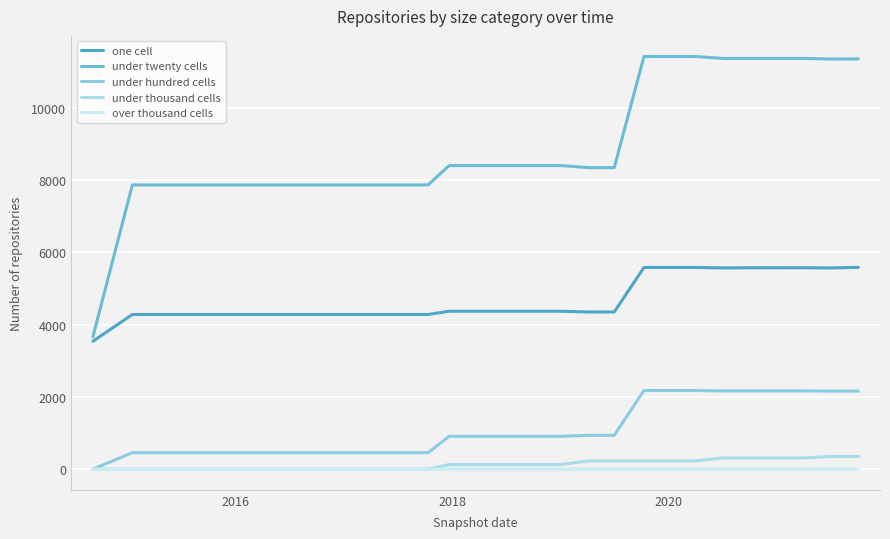

Reading right to left, extract all data points from this chart.

one cell: 5580	5564	5570	5569	5569	5565	5577	5577	5577	4347	4347	4367	4367	4367	4367	4367	4277	4277	4277	4277	4277	4277	4277	4277	4277	4277	4277	4277	3536
under twenty cells: 11343	11341	11357	11357	11357	11357	11410	11410	11410	8337	8337	8395	8395	8395	8395	8395	7860	7860	7860	7860	7860	7860	7860	7860	7860	7860	7860	7860	3658
under hundred cells: 2160	2160	2163	2163	2163	2163	2175	2175	2175	936	936	909	909	909	909	909	455	455	455	455	455	455	455	455	455	455	455	455	1
under thousand cells: 352	352	310	310	310	310	230	230	230	228	228	127	127	127	127	127	0	0	0	0	0	0	0	0	0	0	0	0	0
over thousand cells: 2	2	2	2	2	2	0	0	0	0	0	0	0	0	0	0	0	0	0	0	0	0	0	0	0	0	0	0	0